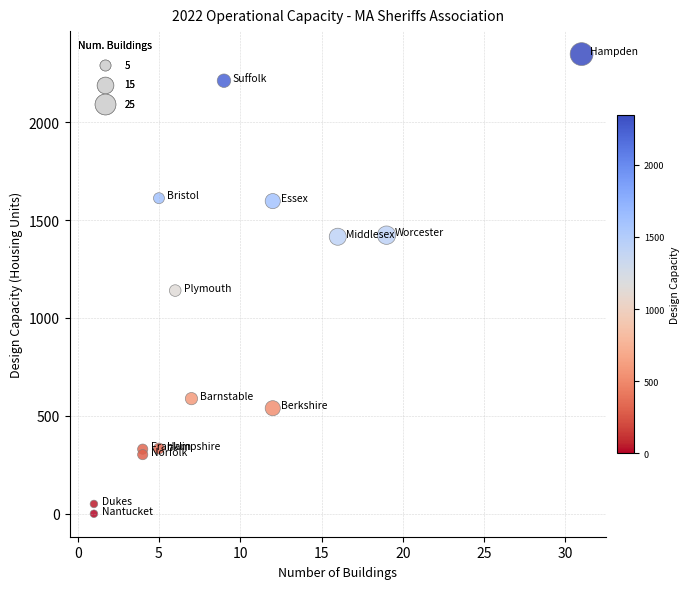

What is the range of X values (max minus min)?

30